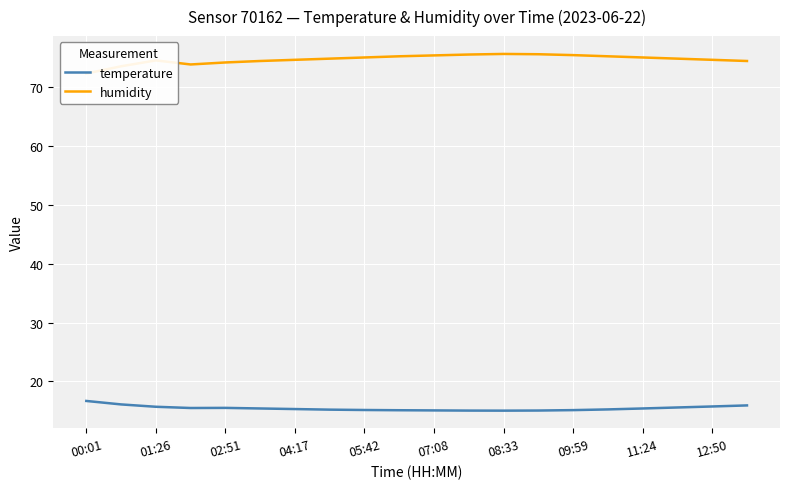

The value of temperature at 01:26 is 15.7. True or false?

True